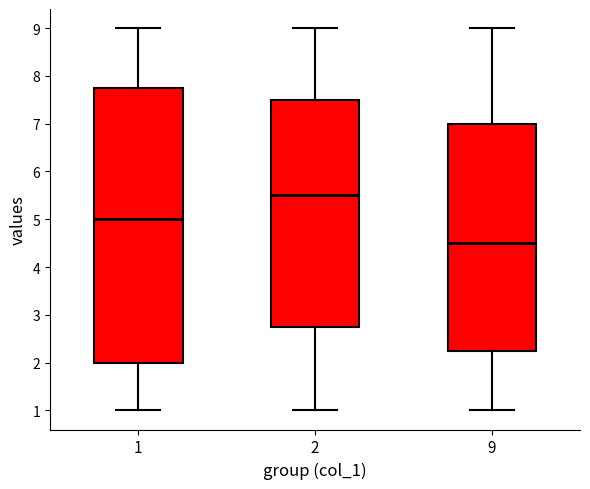

Reading left to right, transcribe this box plot: for each box, give where its median line is, the range the box spans, and where its two whiskers end, as read against the y-axis. The values are not printed on the chart, so give them approximately, as read against the axis.

1: median 5.0, box 2.0 to 7.8, whiskers 1.0 to 9.0
2: median 5.5, box 2.8 to 7.5, whiskers 1.0 to 9.0
9: median 4.5, box 2.3 to 7.0, whiskers 1.0 to 9.0